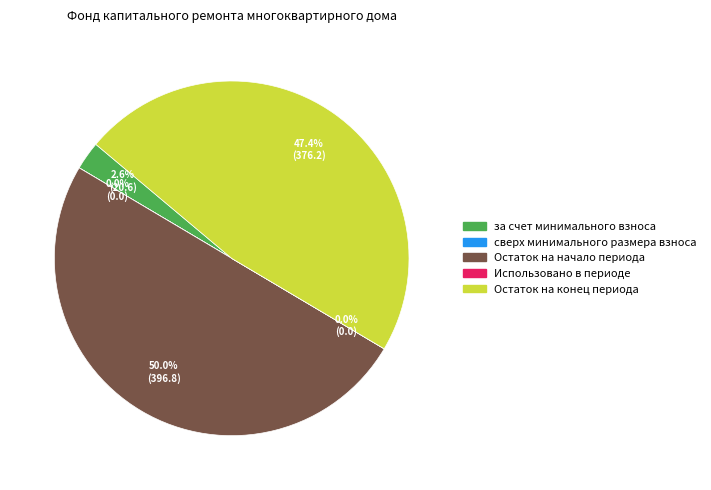

True or false: Остаток на начало периода accounts for 38% of the total.

False